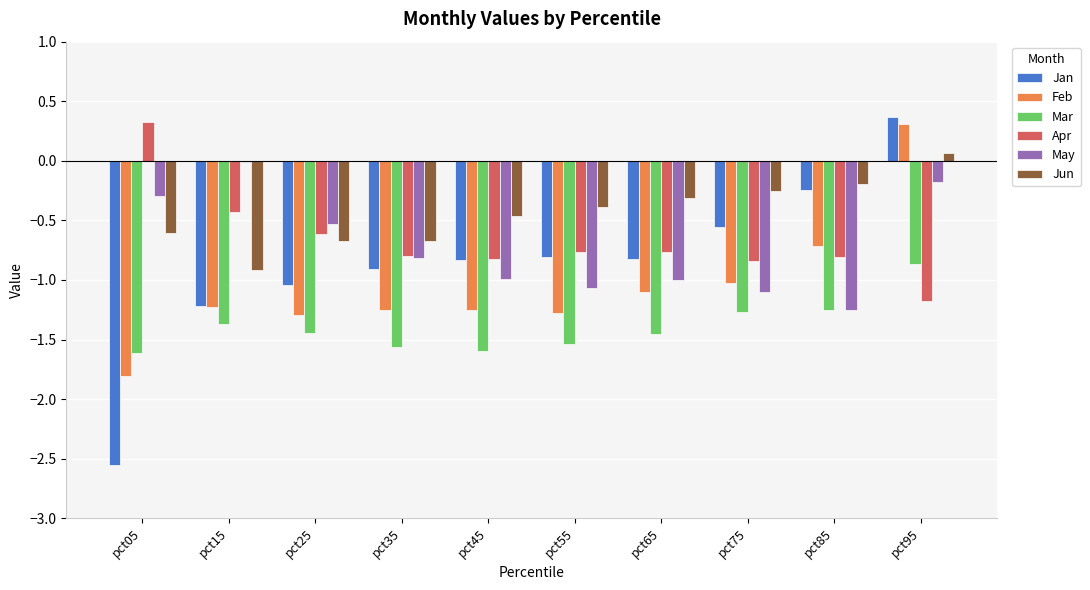

Which series has the largest range (max minus min)?

Jan